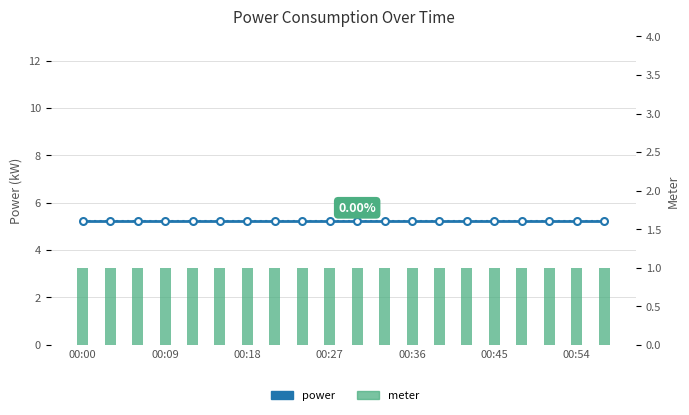

The value of meter at 00:09 is 1.4. True or false?

False